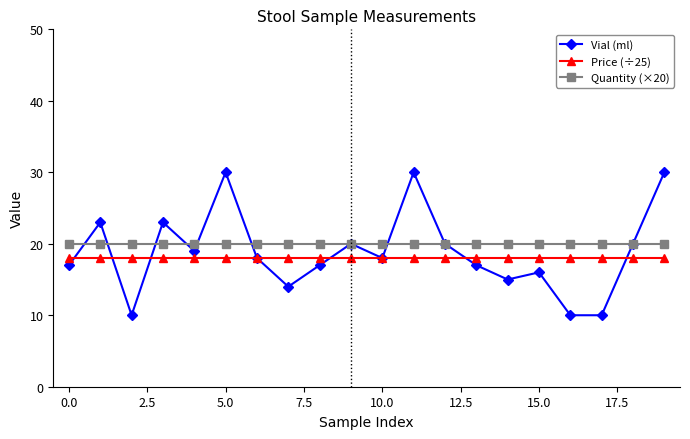

What is the value of the Vial (ml) point at the 7th from the left?

18